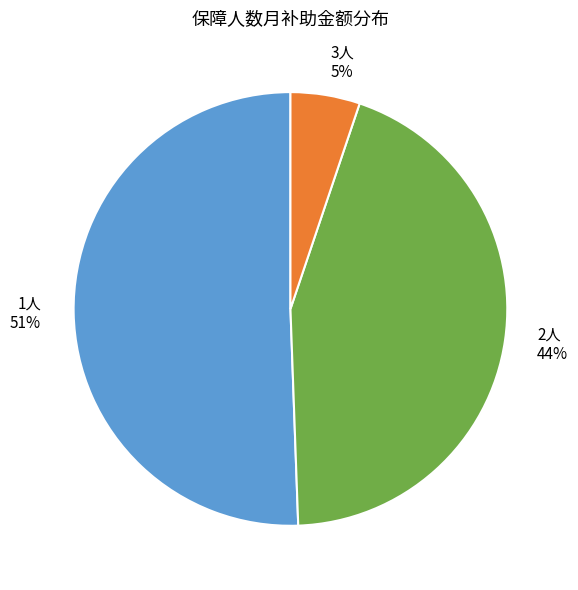

What is the smallest slice in the pie chart?

3人